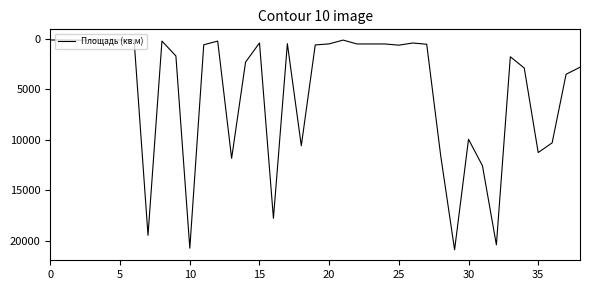

What is the maximum value shown in the chart?

20873